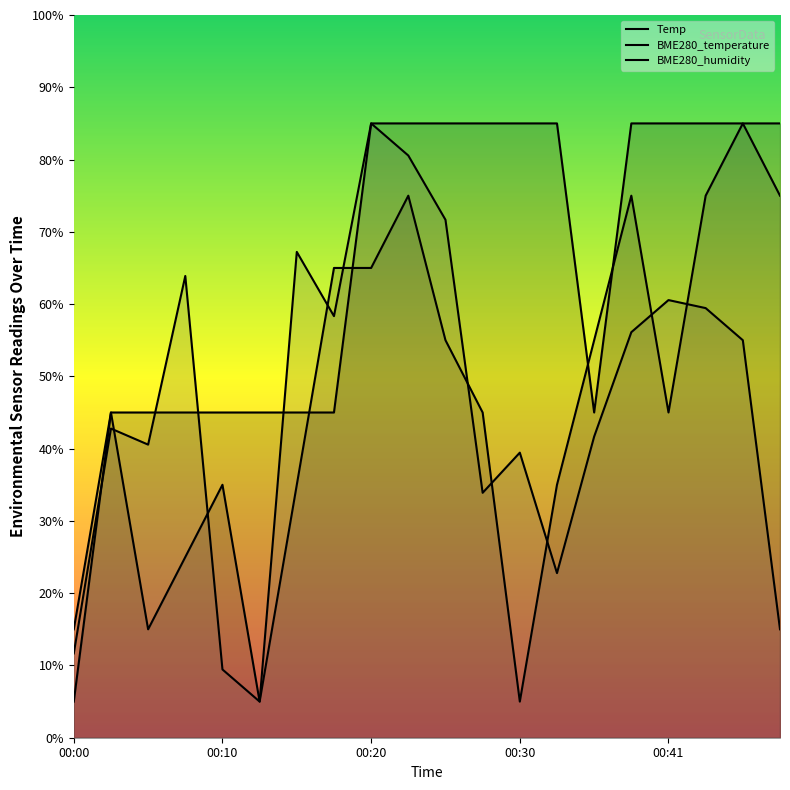

Reading left to right, extract all data points from this chart.

Temp: 00:00=5.0	00:02=45.0	00:05=45.0	00:07=45.0	00:10=45.0	00:12=45.0	00:15=45.0	00:18=45.0	00:20=85.0	00:23=85.0	00:25=85.0	00:28=85.0	00:30=85.0	00:33=85.0	00:36=45.0	00:38=85.0	00:41=85.0	00:43=85.0	00:46=85.0	00:48=85.0
BME280_temperature: 00:00=15.0	00:02=45.0	00:05=15.0	00:07=25.0	00:10=35.0	00:12=5.0	00:15=35.0	00:18=65.0	00:20=65.0	00:23=75.0	00:25=55.0	00:28=45.0	00:30=5.0	00:33=35.0	00:36=55.0	00:38=75.0	00:41=45.0	00:43=75.0	00:46=85.0	00:48=75.0
BME280_humidity: 00:00=11.7	00:02=42.8	00:05=40.6	00:07=63.9	00:10=9.4	00:12=5.0	00:15=67.2	00:18=58.3	00:20=85.0	00:23=80.6	00:25=71.7	00:28=33.9	00:30=39.4	00:33=22.8	00:36=41.7	00:38=56.1	00:41=60.6	00:43=59.4	00:46=55.0	00:48=15.0